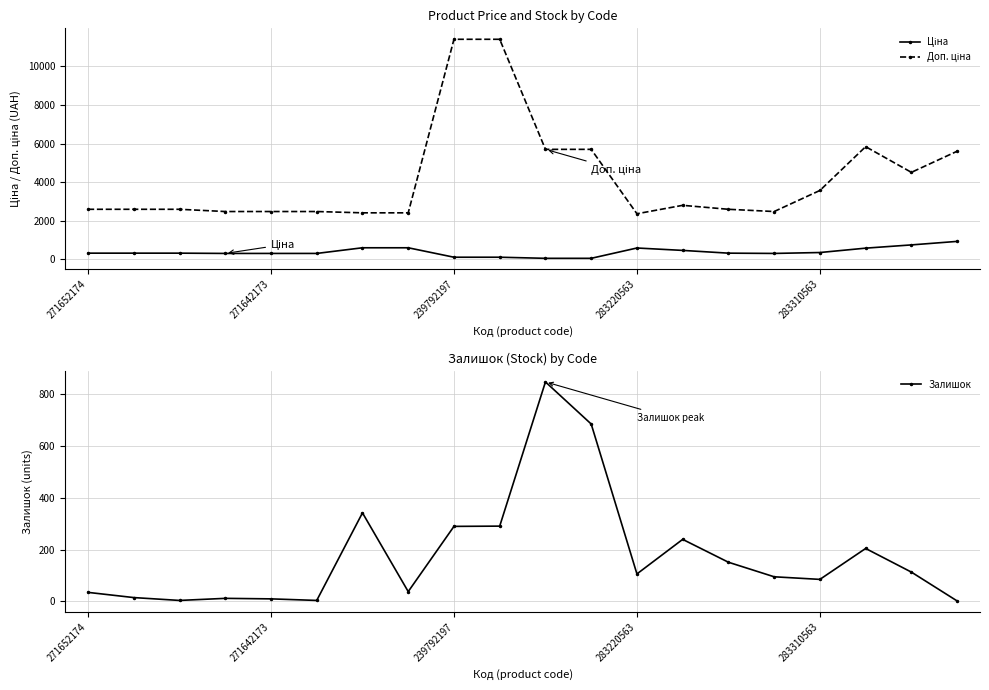

What is the value of the Доп. ціна point at the 7th from the left?

2414.8